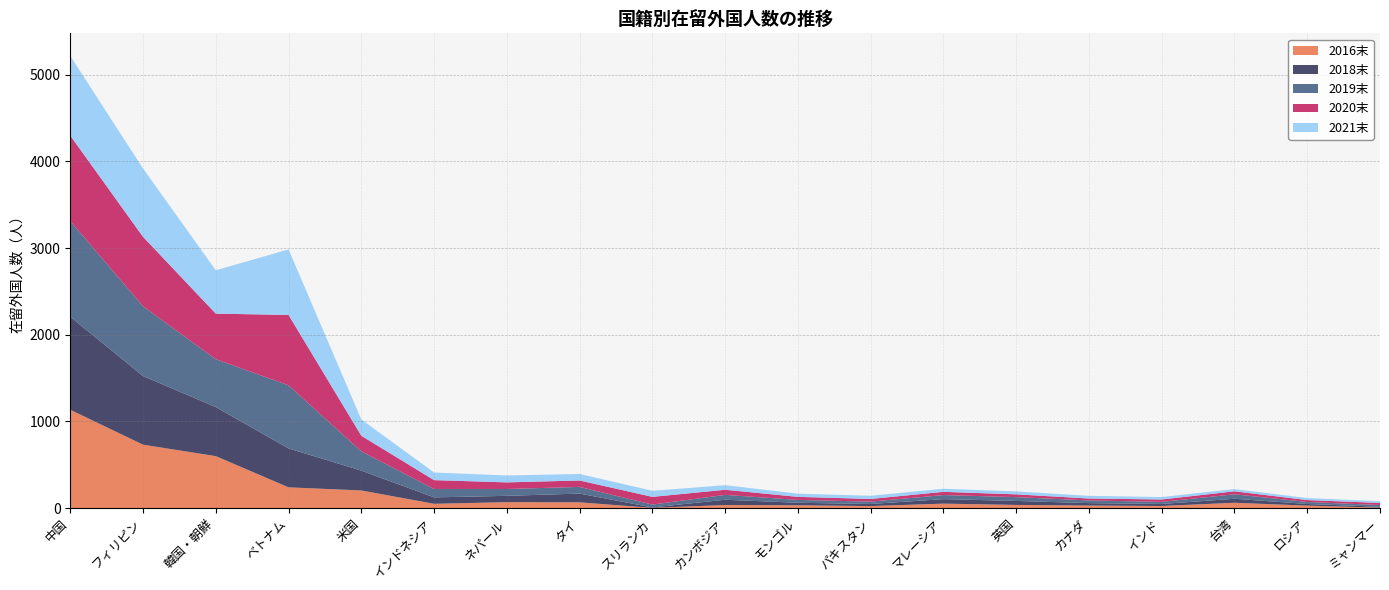

Reading right to left, transcribe all the data shown in this chart.

2016末: ミャンマー=5	ロシア=28	台湾=61	インド=24	カナダ=29	英国=36	マレーシア=51	パキスタン=23	モンゴル=32	カンボジア=35	スリランカ=2	タイ=66	ネパール=68	インドネシア=49	米国=203	ベトナム=239	韓国・朝鮮=599	フィリピン=731	中国=1134
2018末: ミャンマー=10	ロシア=19	台湾=46	インド=23	カナダ=28	英国=46	マレーシア=52	パキスタン=24	モンゴル=29	カンボジア=61	スリランカ=5	タイ=101	ネパール=73	インドネシア=74	米国=229	ベトナム=449	韓国・朝鮮=566	フィリピン=792	中国=1073
2019末: ミャンマー=20	ロシア=23	台湾=52	インド=24	カナダ=31	英国=44	マレーシア=47	パキスタン=27	モンゴル=33	カンボジア=56	スリランカ=33	タイ=77	ネパール=79	インドネシア=97	米国=222	ベトナム=728	韓国・朝鮮=552	フィリピン=805	中国=1103
2020末: ミャンマー=24	ロシア=22	台湾=34	インド=28	カナダ=22	英国=32	マレーシア=37	パキスタン=31	モンゴル=35	カンボジア=59	スリランカ=89	タイ=74	ネパール=76	インドネシア=102	米国=180	ベトナム=812	韓国・朝鮮=526	フィリピン=801	中国=987
2021末: ミャンマー=20	ロシア=23	台湾=26	インド=28	カナダ=31	英国=34	マレーシア=36	パキスタン=37	モンゴル=37	カンボジア=53	スリランカ=70	タイ=75	ネパール=80	インドネシア=88	米国=188	ベトナム=756	韓国・朝鮮=500	フィリピン=788	中国=919